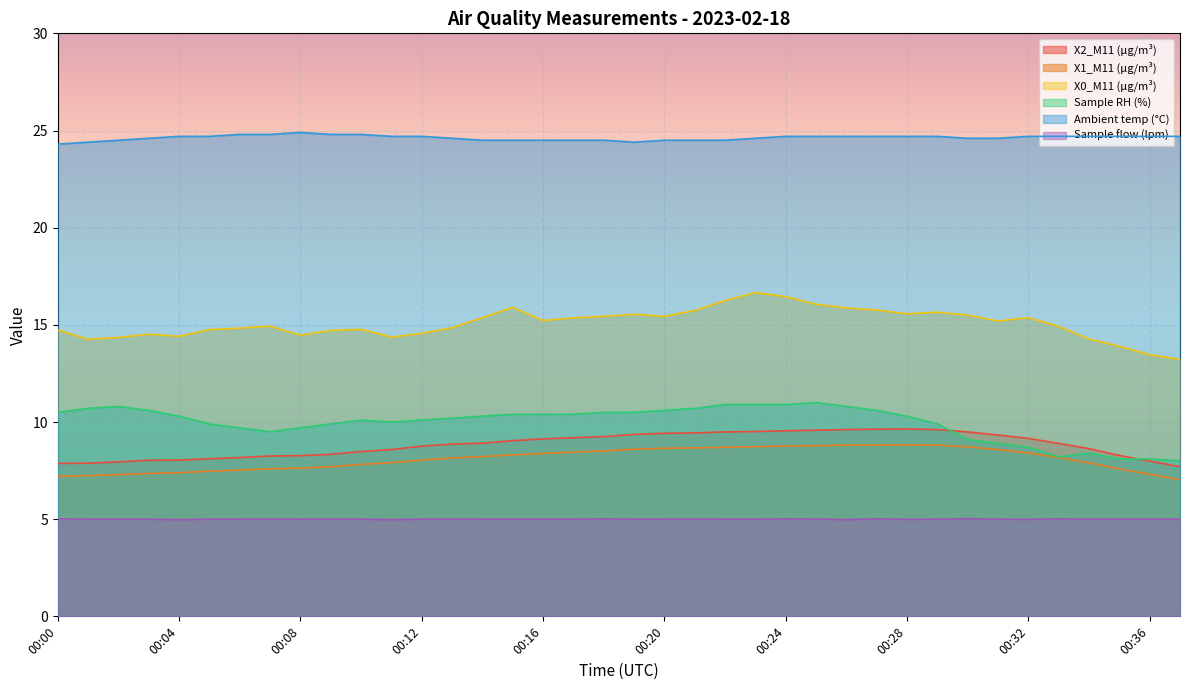

What is the difference between the second highest and second lowest values in the X1_M11 (μg/m³) series?

1.6